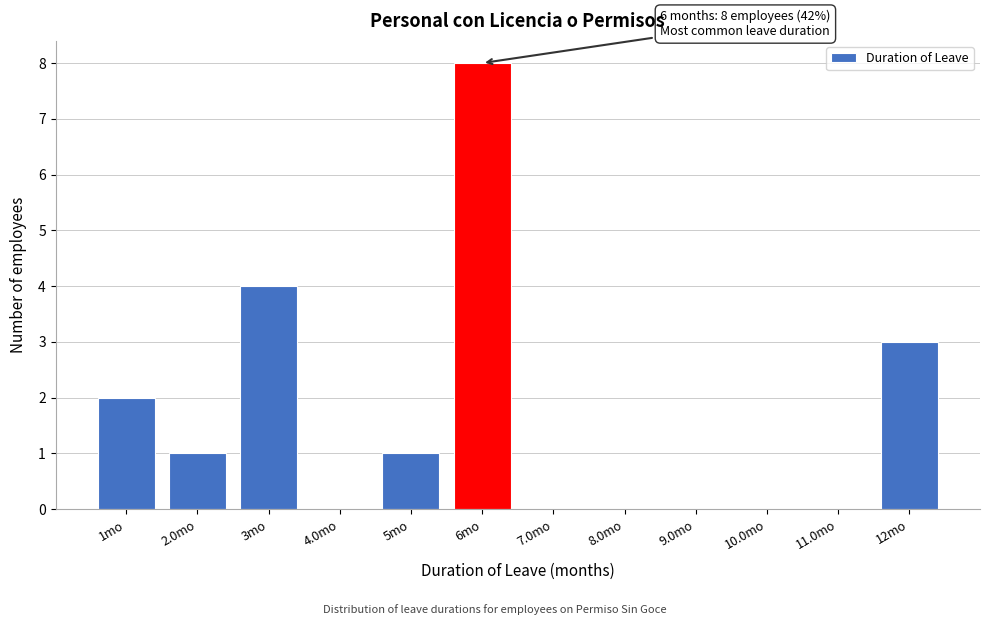

Which range on the x-axis has the tallest bar?

5.5 to 6.5